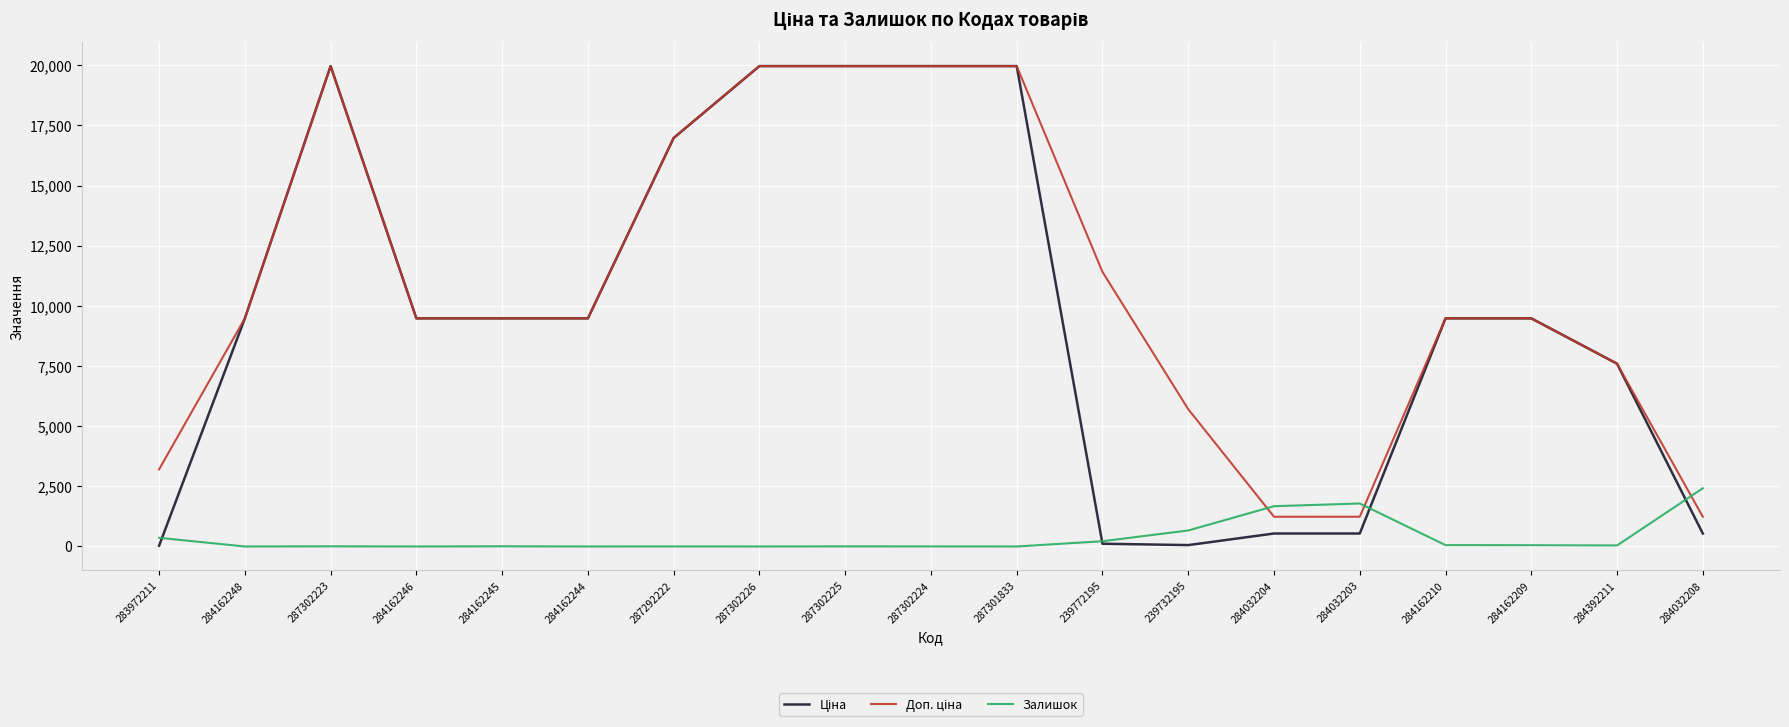

Is it true that Залишок equals 0.0 at 284162248?

True